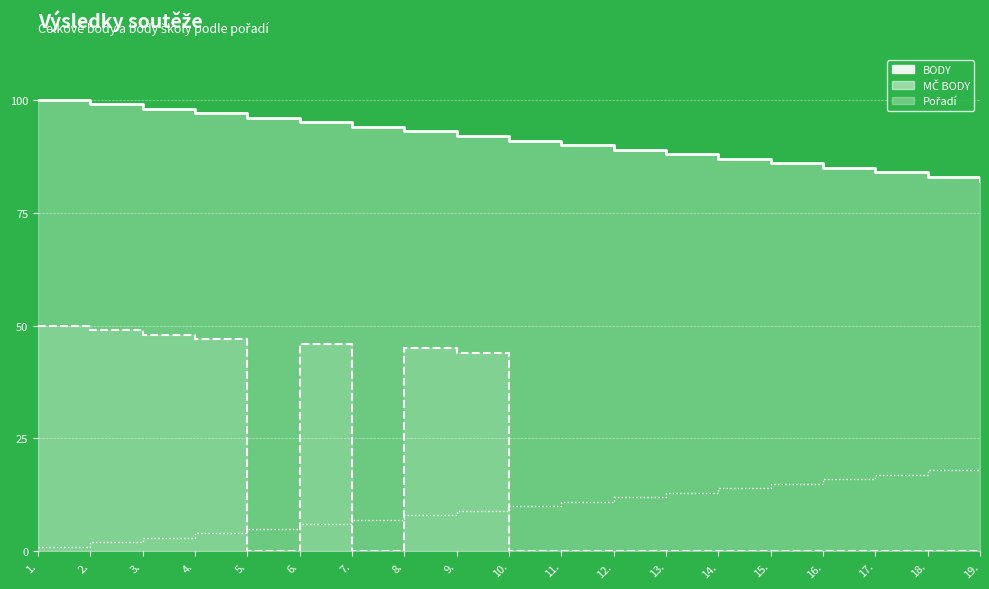

What is the lowest value of the Pořadí series?

1